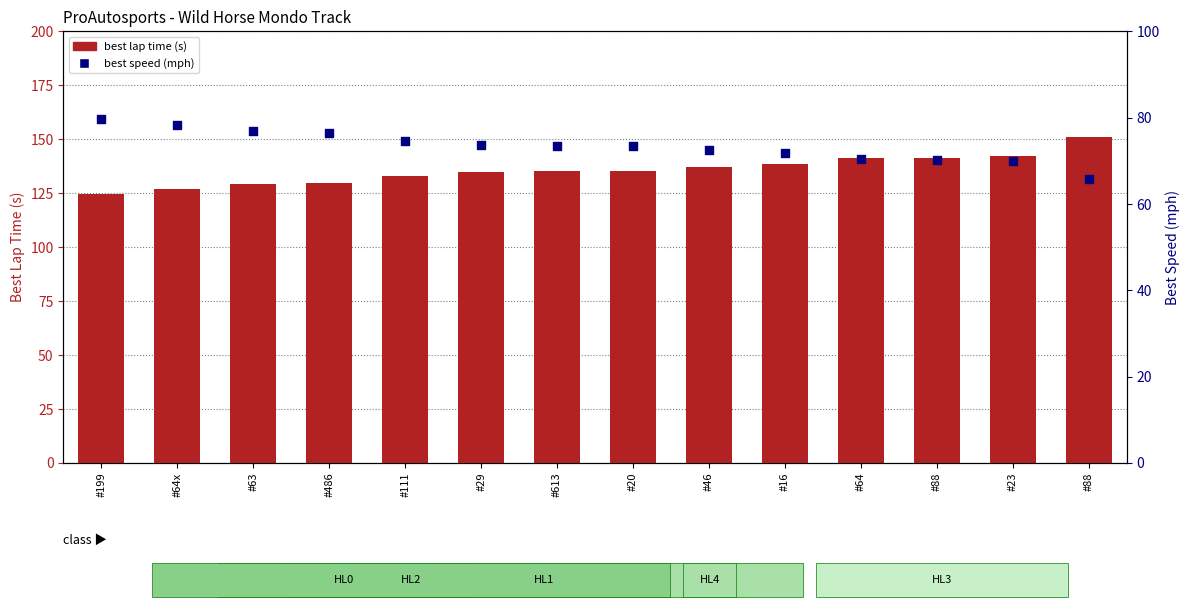

Which series has the widest spread of Y values?

best lap time (s)